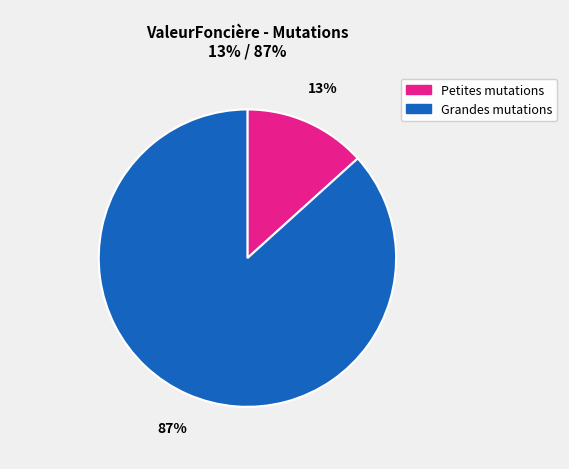

True or false: Grandes mutations accounts for 96% of the total.

False